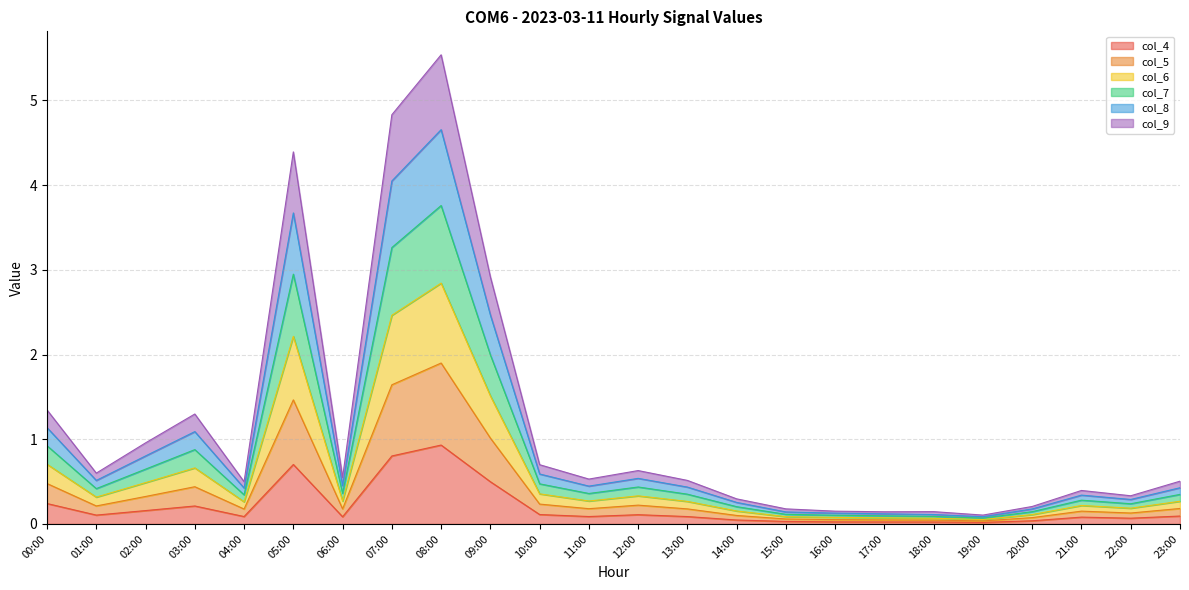

True or false: col_4 and col_9 cross at least once.

False